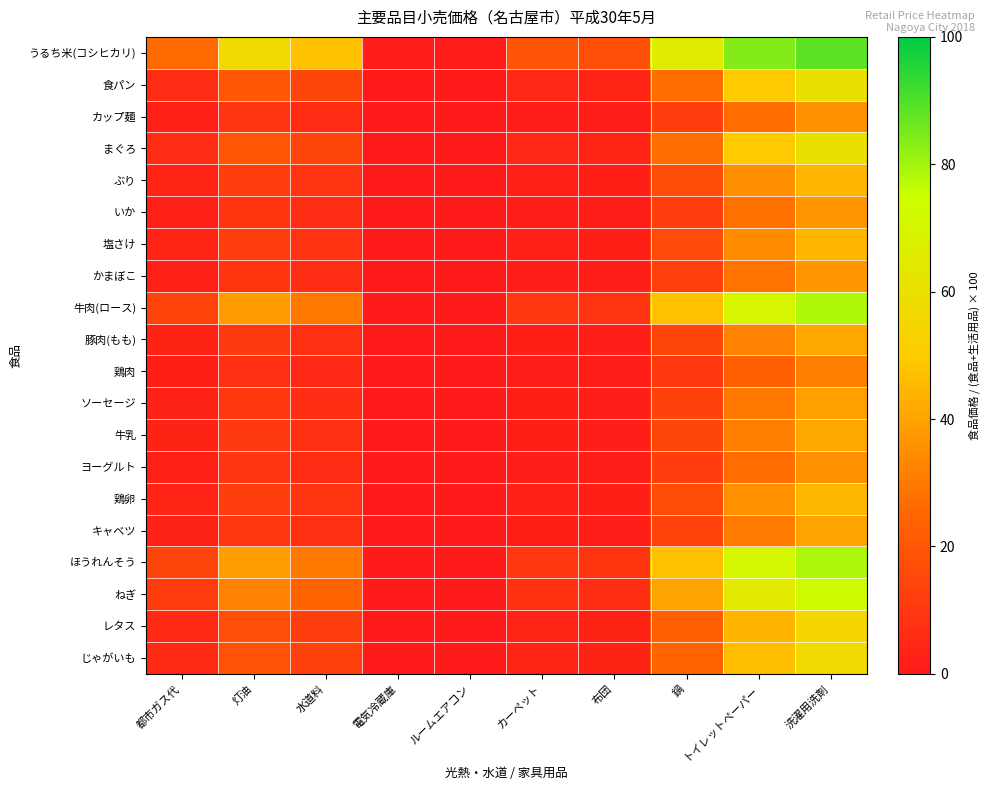

Which label corresponds to the smallest value in the chart?

電気冷蔵庫